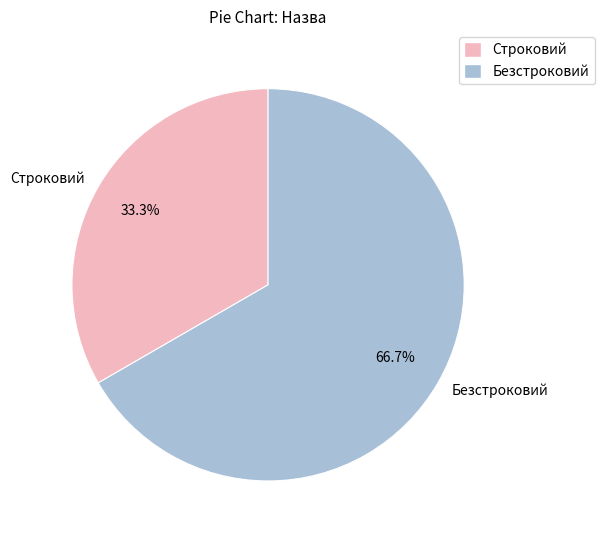

The Безстроковий slice represents 61% of the pie. True or false?

False